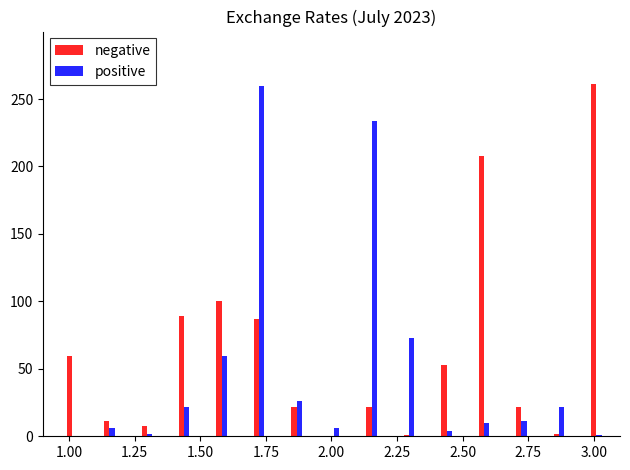

What is the greatest value displayed?

260.8